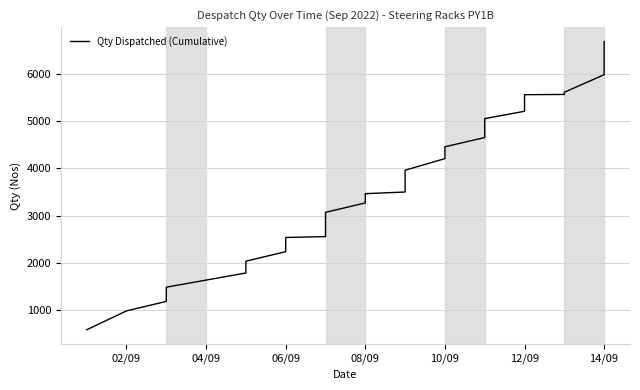

The value at 06/09 is 2240. True or false?

True